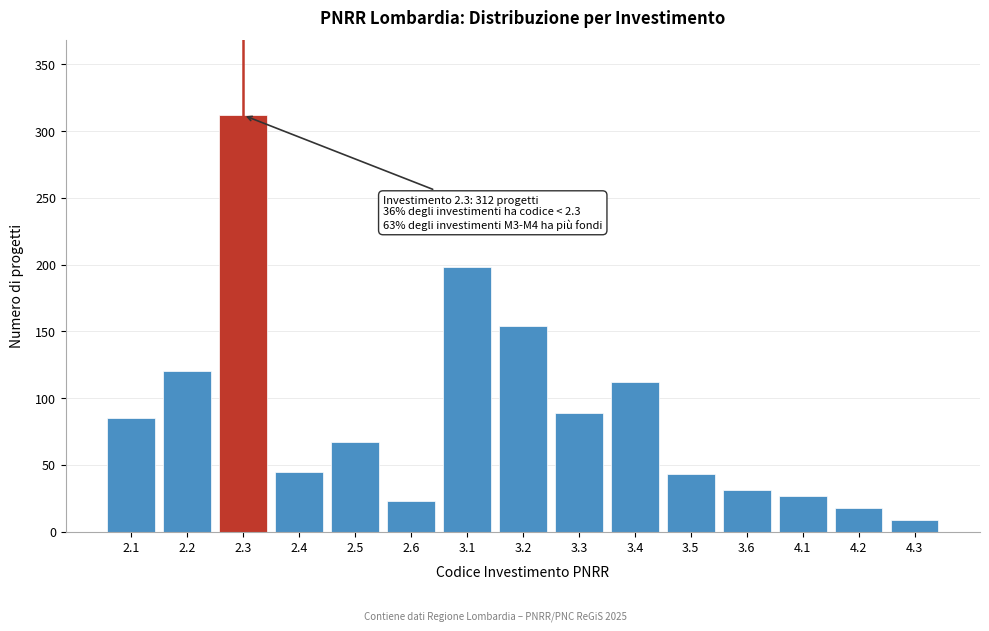

Reading right to left, transcribe all the data shown in this chart.

9	18	27	31	43	112	89	154	198	23	67	45	312	120	85